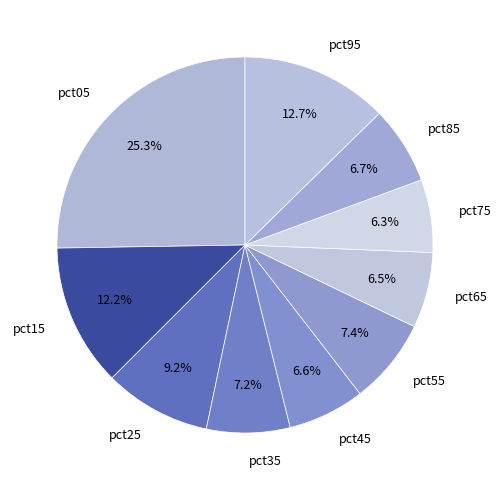

What portion of the pie excludes pct05?

74.7%